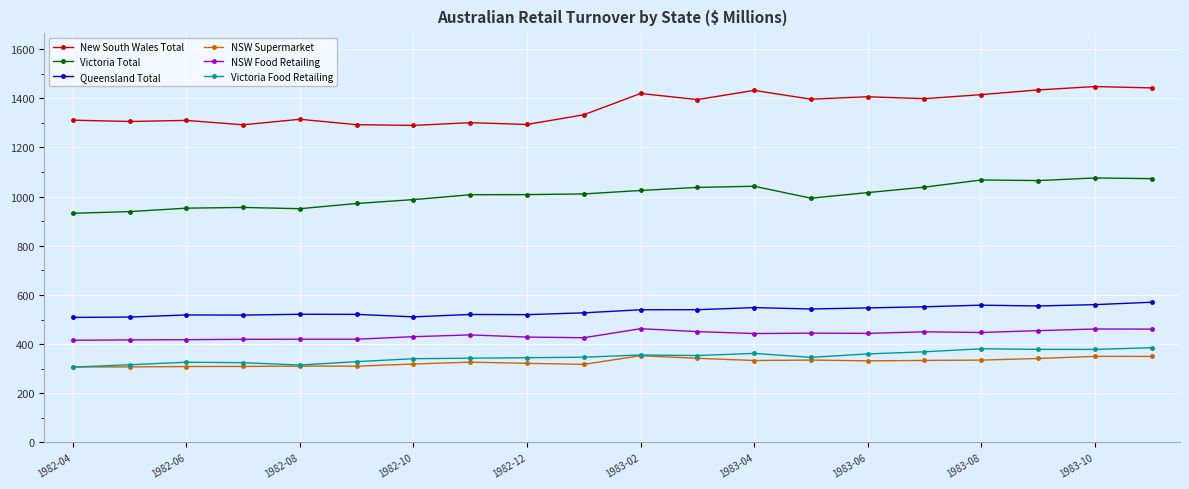

What is the minimum value shown in the chart?

306.4